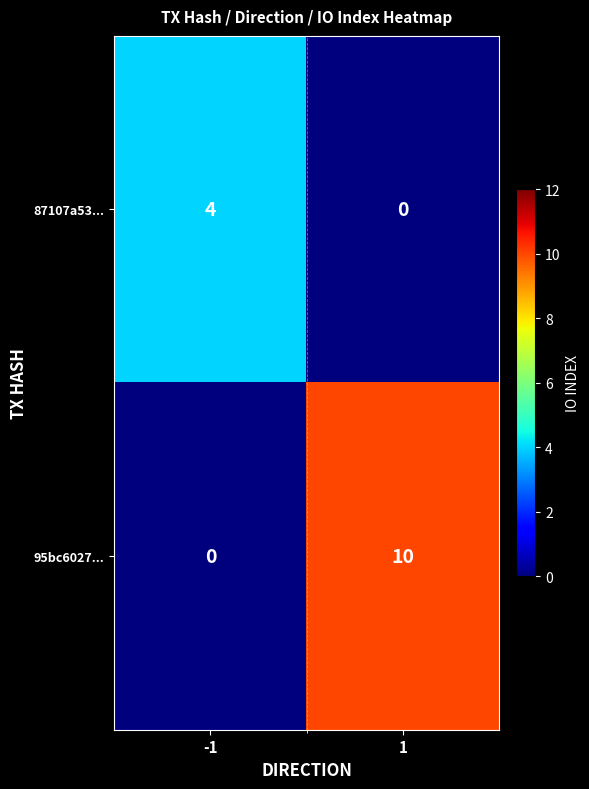

Which series has the largest range (max minus min)?

95bc6027...